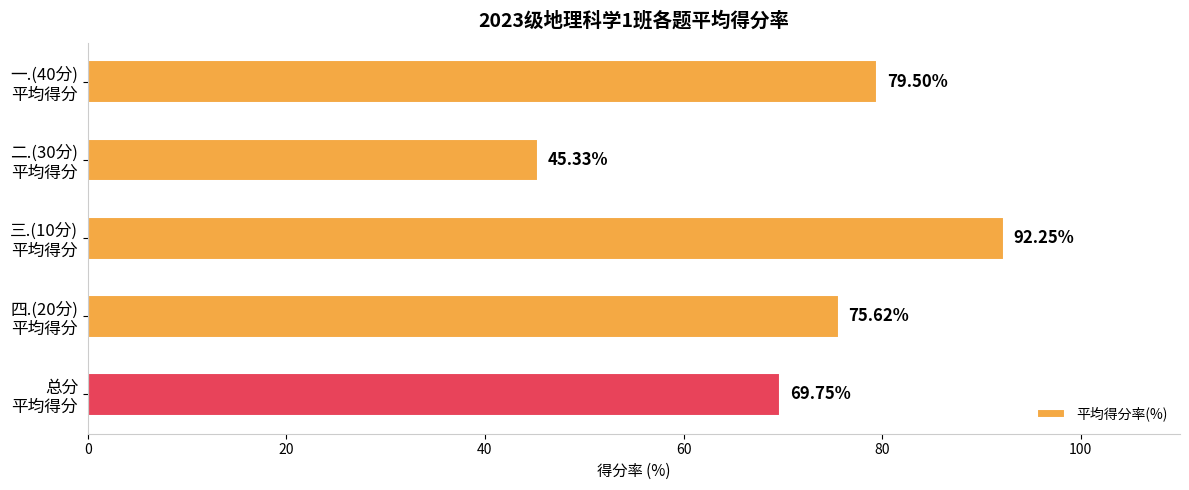

At which category does the chart reach its peak across all series?

三.(10分)
平均得分